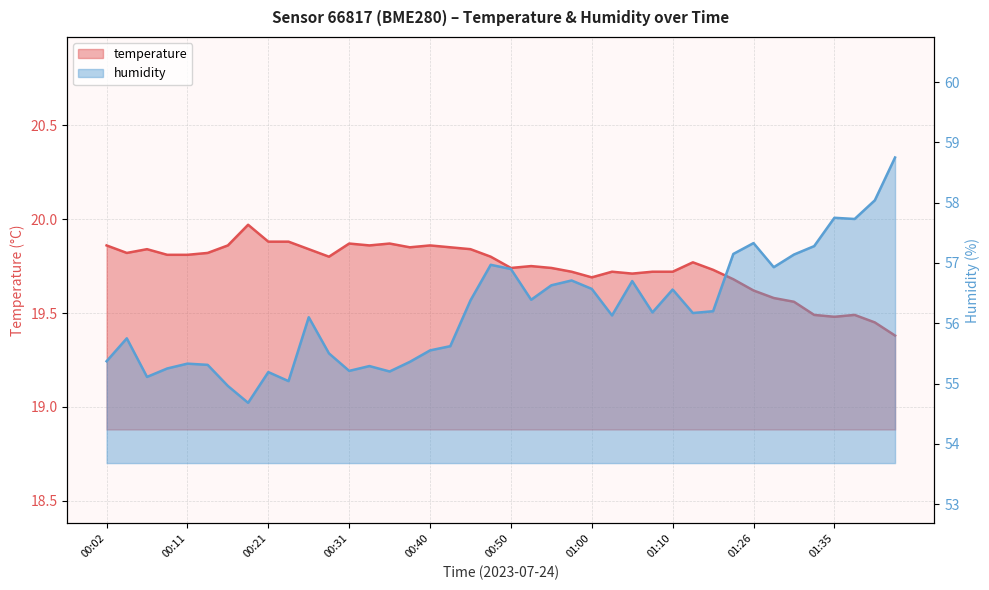

What is the total value across all series at 00:38?

75.2